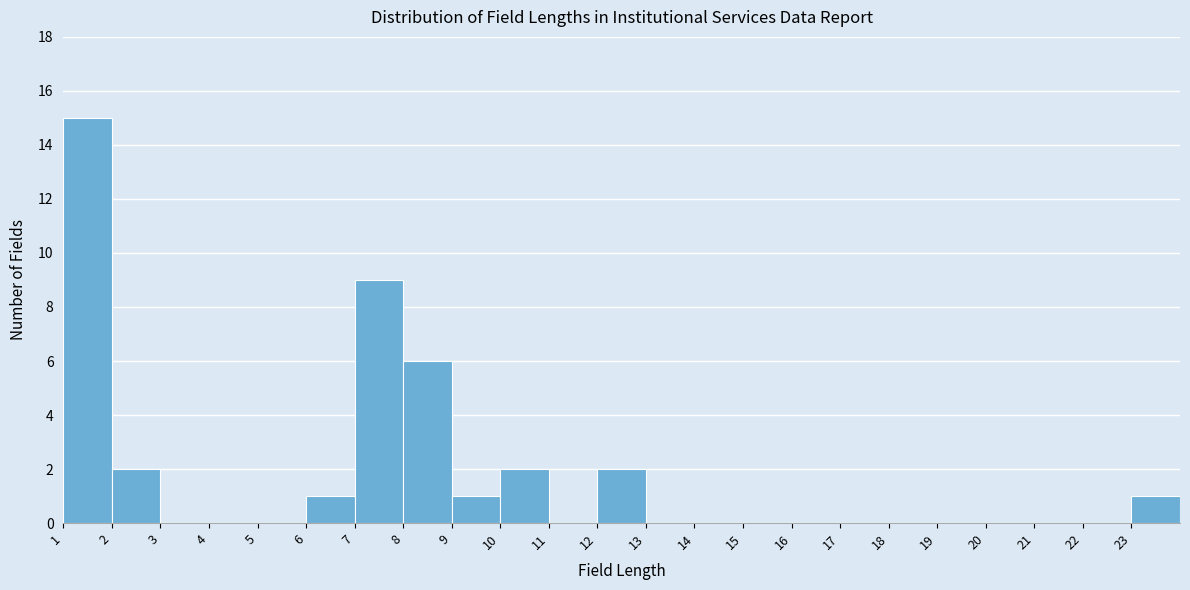

Reading left to right, list every bar in this chart as the range it spans on the x-axis followed by its height. The values are not printed on the chart, so give them approximately, as read against the axis.

1 to 2: 15
2 to 3: 2
3 to 4: 0
4 to 5: 0
5 to 6: 0
6 to 7: 1
7 to 8: 9
8 to 9: 6
9 to 10: 1
10 to 11: 2
11 to 12: 0
12 to 13: 2
13 to 14: 0
14 to 15: 0
15 to 16: 0
16 to 17: 0
17 to 18: 0
18 to 19: 0
19 to 20: 0
20 to 21: 0
21 to 22: 0
22 to 23: 0
23 to 24: 1